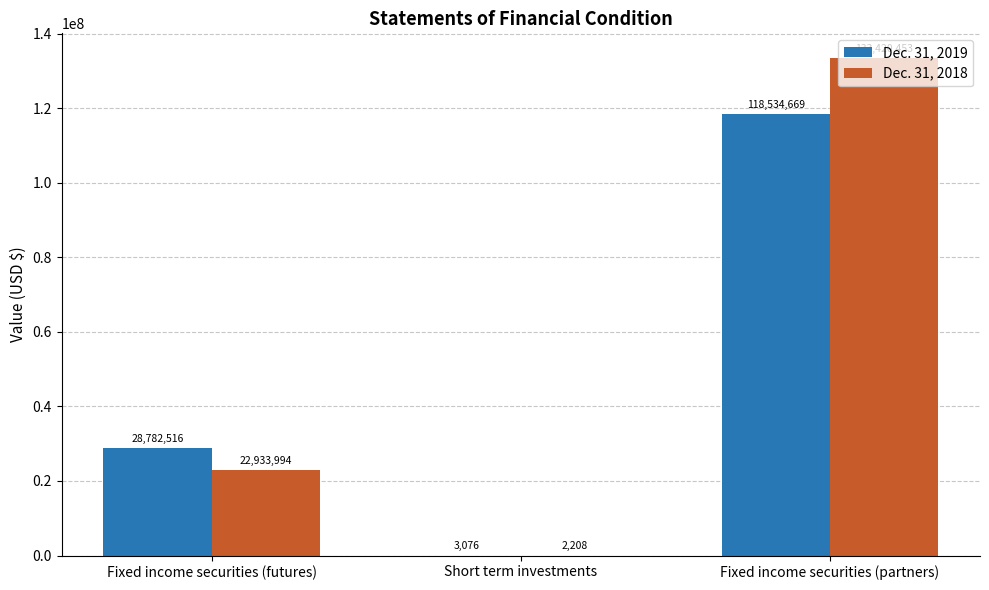

Which series changed the most between Short term investments and Fixed income securities (partners)?

Dec. 31, 2018